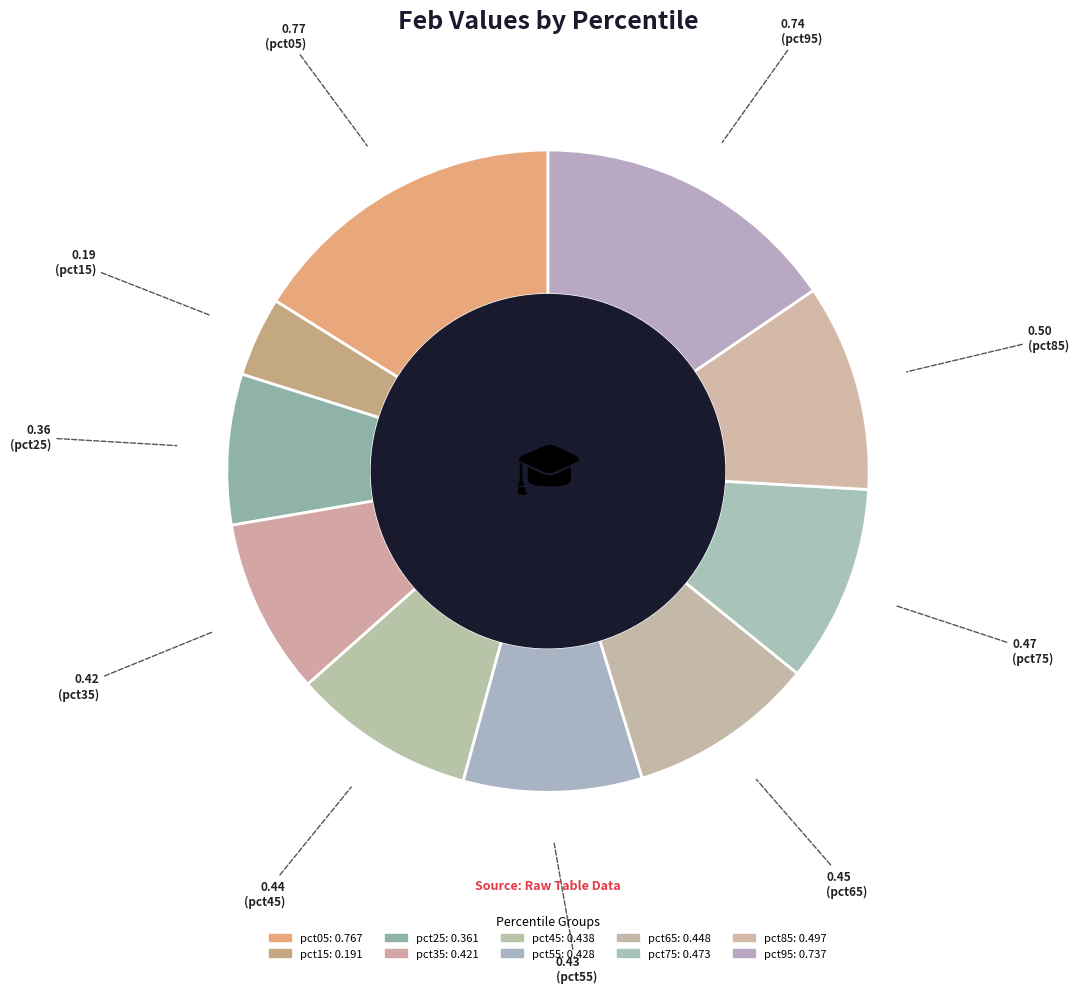

Count the number of slices in the pie.

10